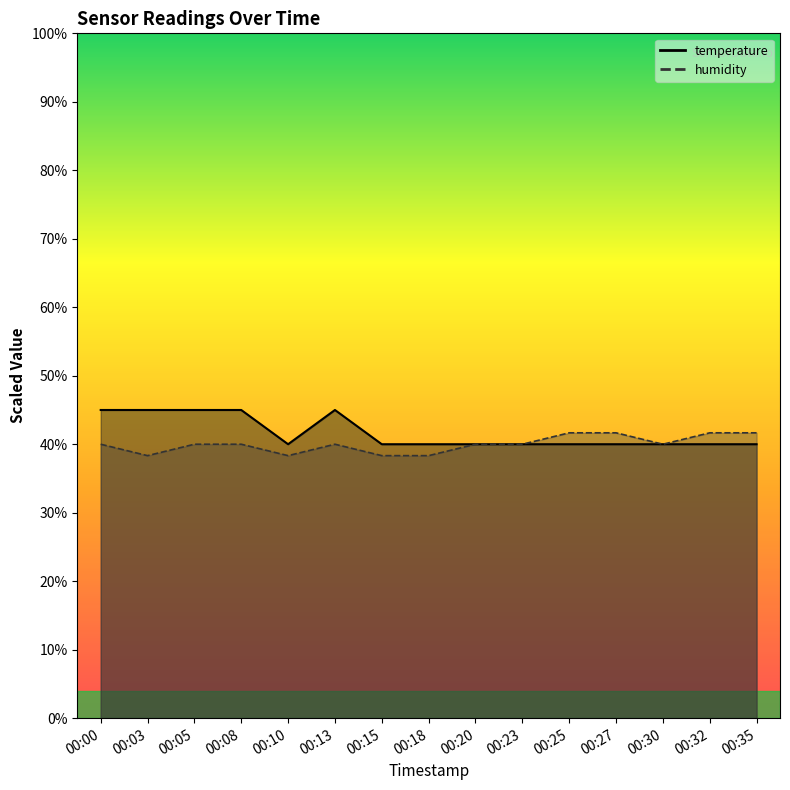

What is the total value across all series at 00:03?

83.3